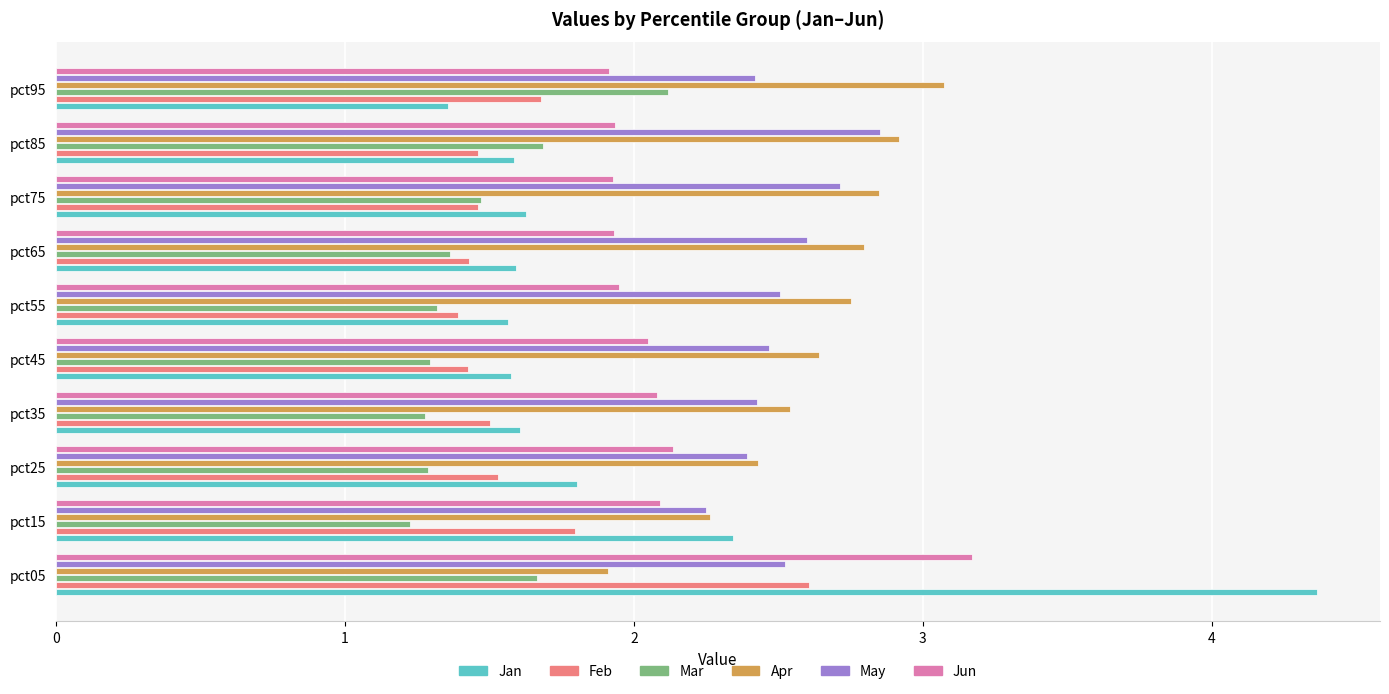

What are all the series names shown in the legend?

Jan, Feb, Mar, Apr, May, Jun